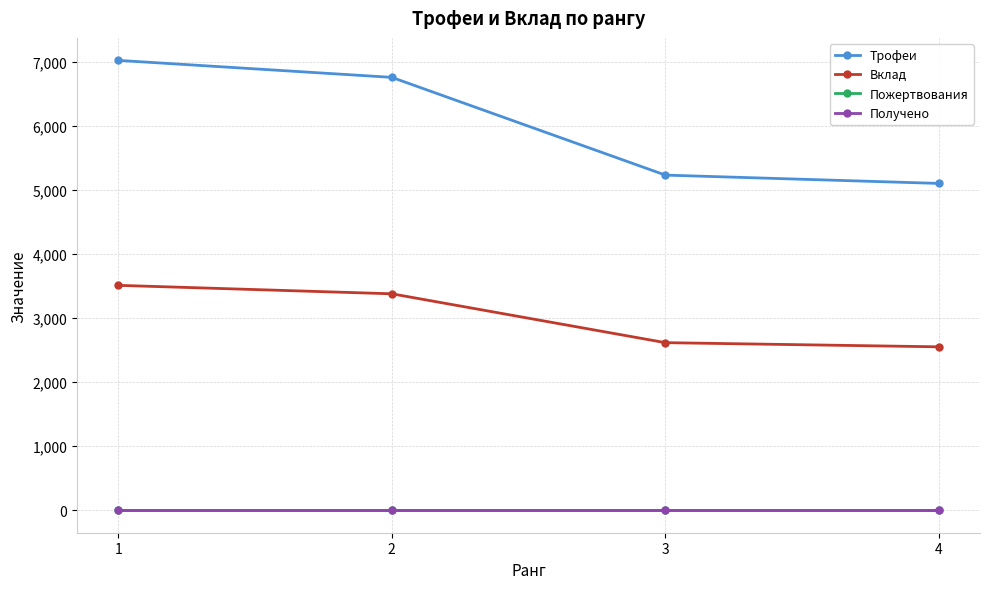

Is this an area chart (filled region under the line)?

No